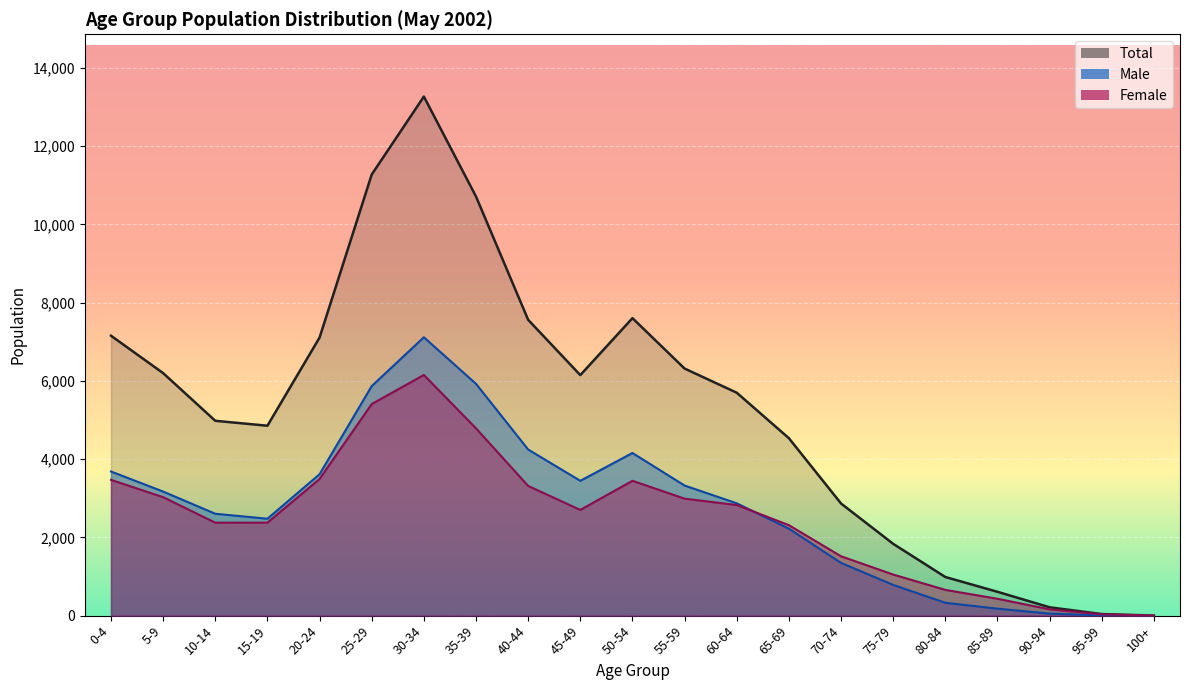

At which category does Female reach its first local valley?

10-14